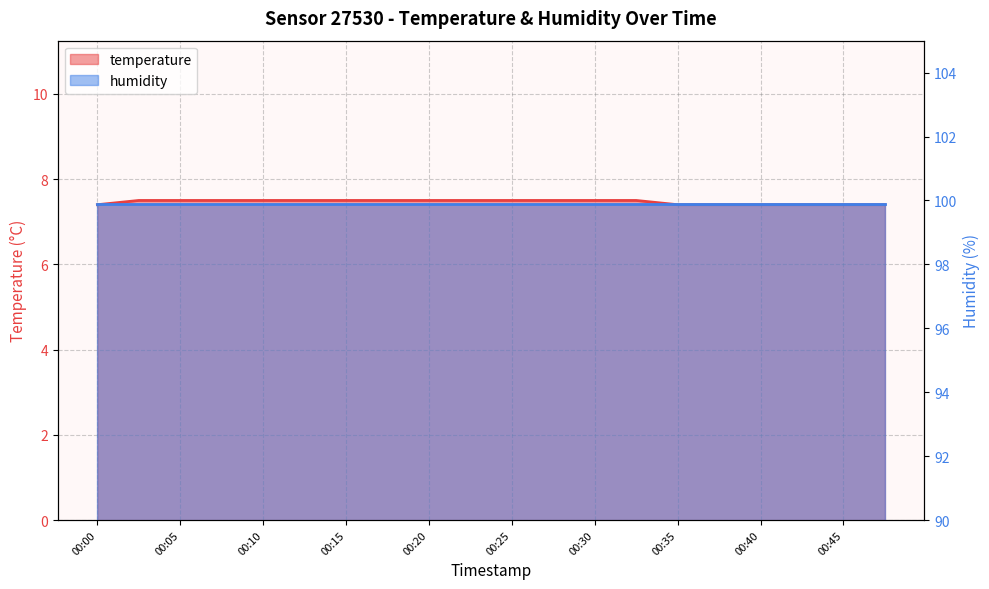

Where is the data nearest to the value 7?

00:00